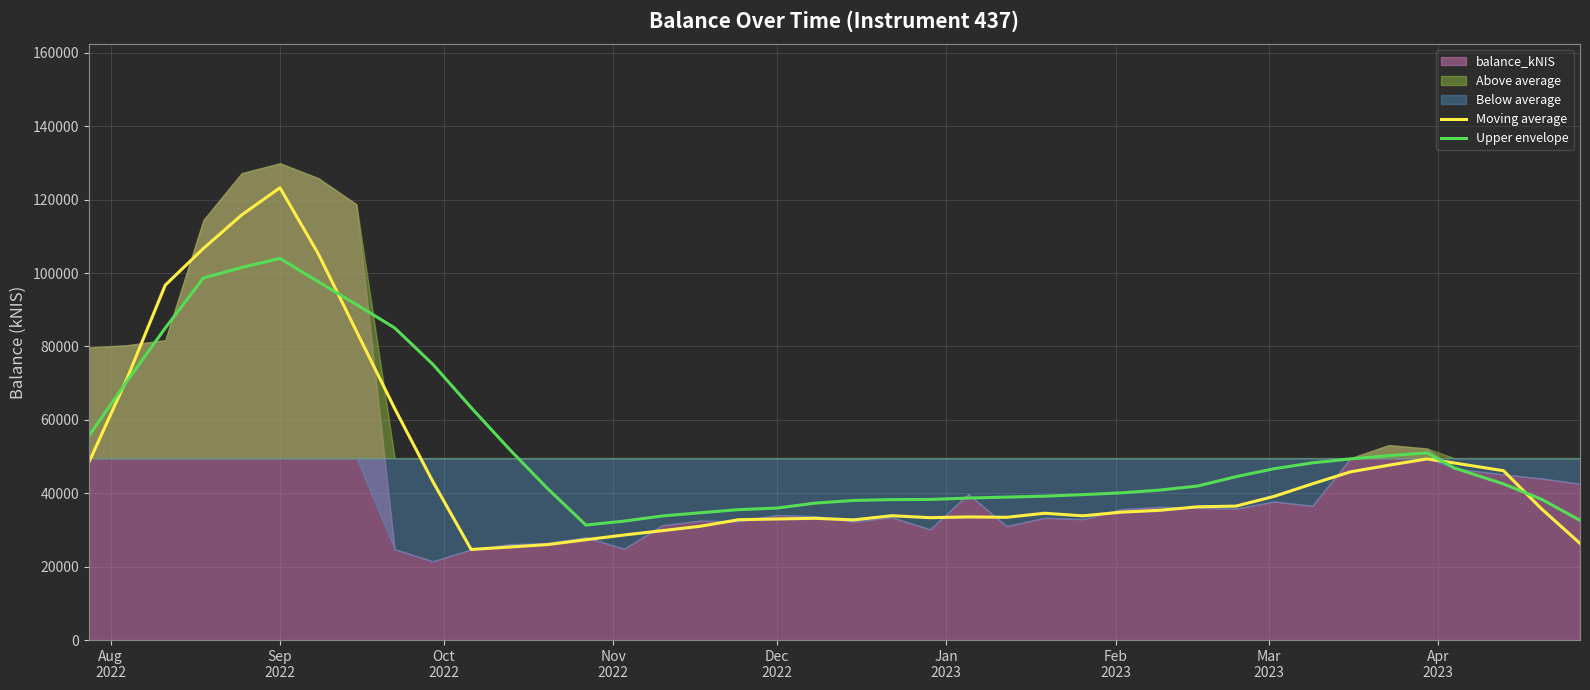

What is the maximum value for Upper envelope?

103971.6